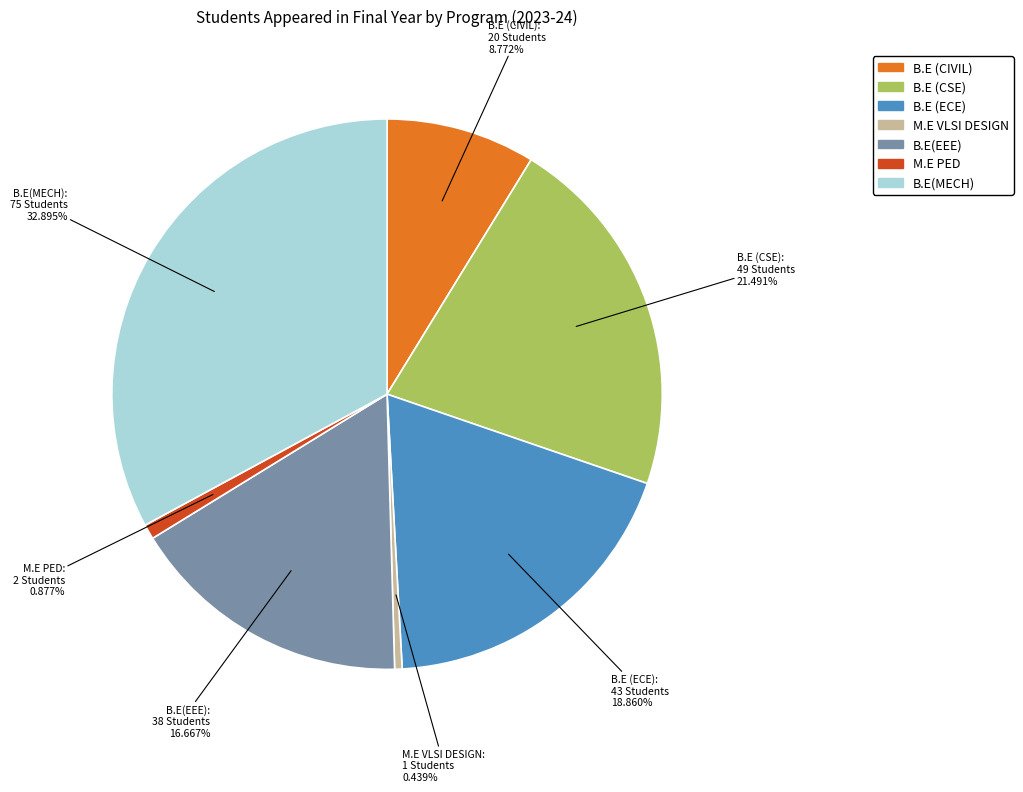

Which has a higher value, M.E PED or B.E (ECE)?

B.E (ECE)